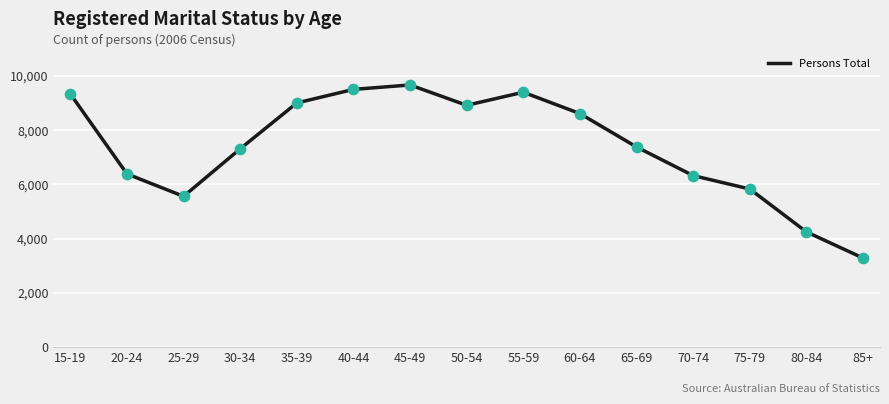

What is the ratio of the value at 60-64 to the value at 45-49?

0.9